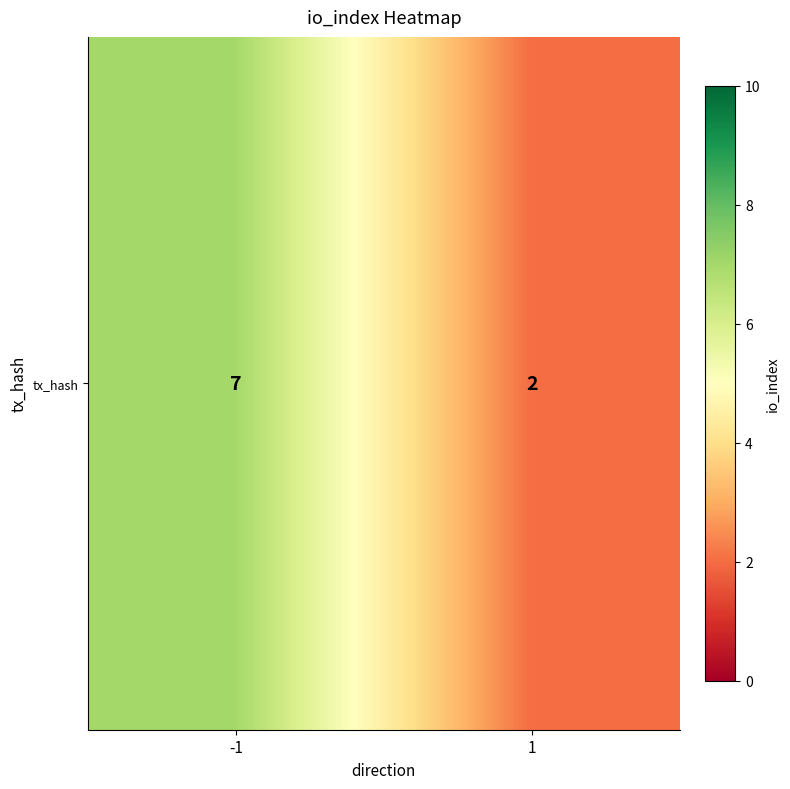

Rank the categories by value from lowest to highest.

1, -1